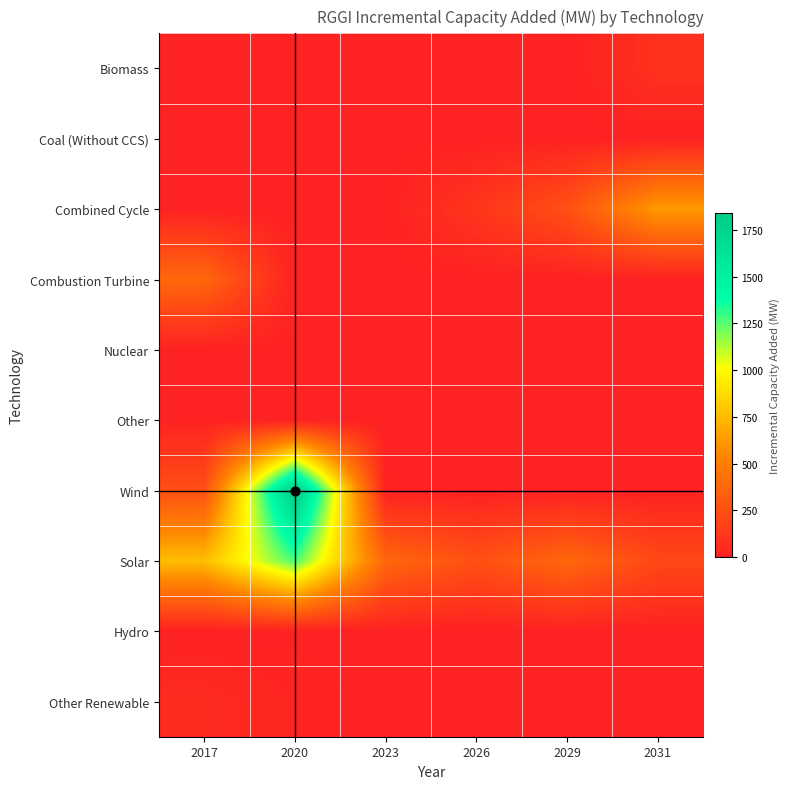

How many distinct data groups are displayed?

10